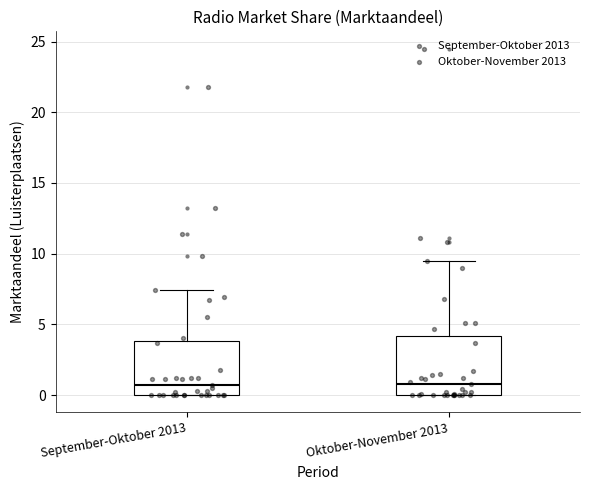

Where is the lower edge of the box for Oktober-November 2013 on the y-axis? The values are not printed on the chart, so give them approximately, as read against the axis.

0.0